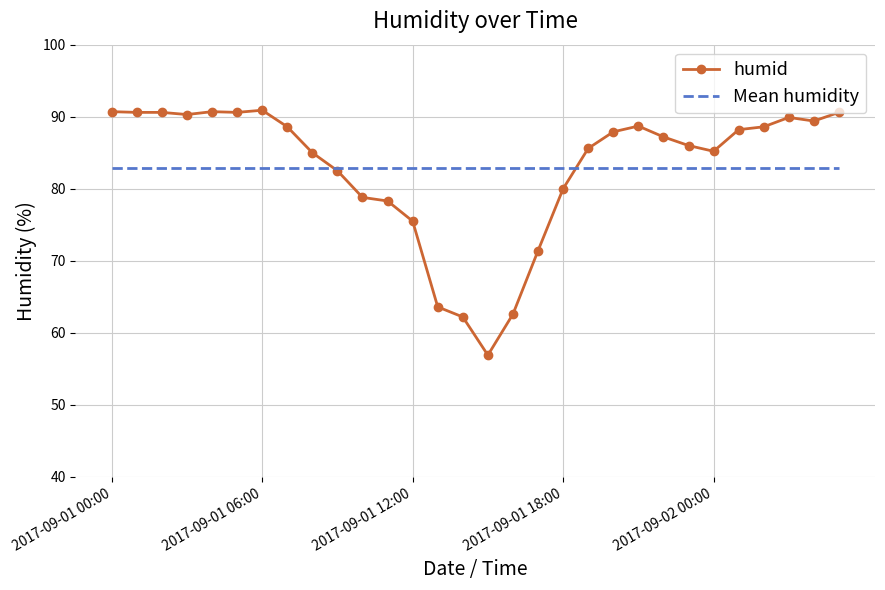

Does the chart display data point markers on the line(s)?

Yes